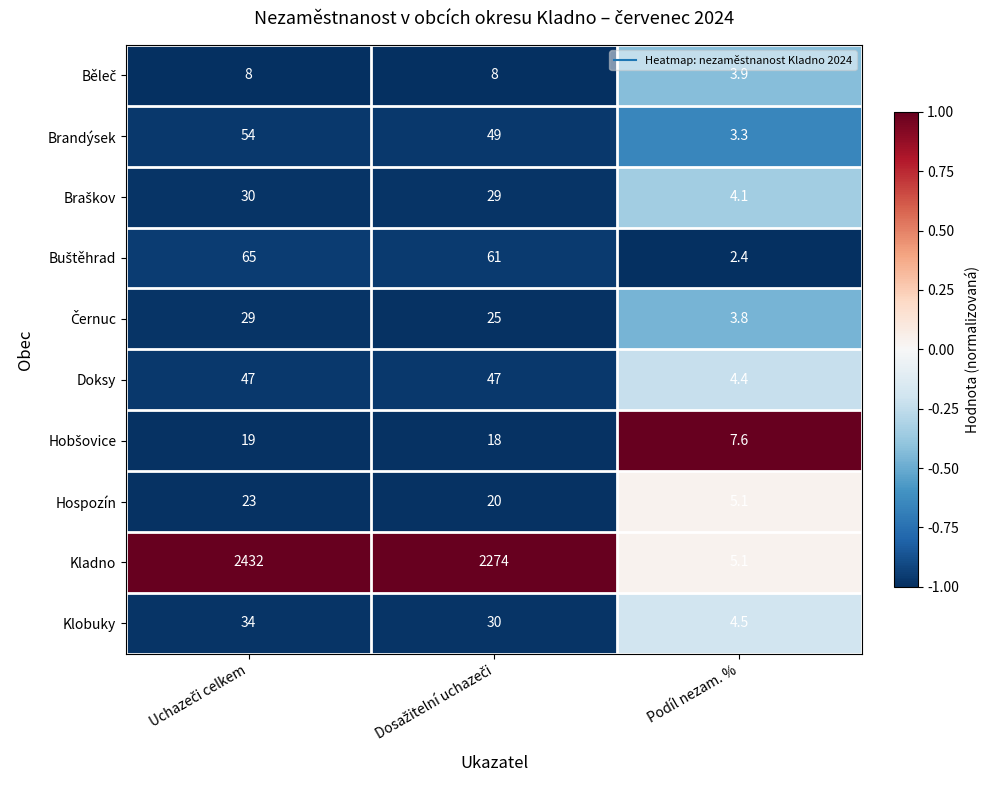

What is the greatest value displayed?

2432.0